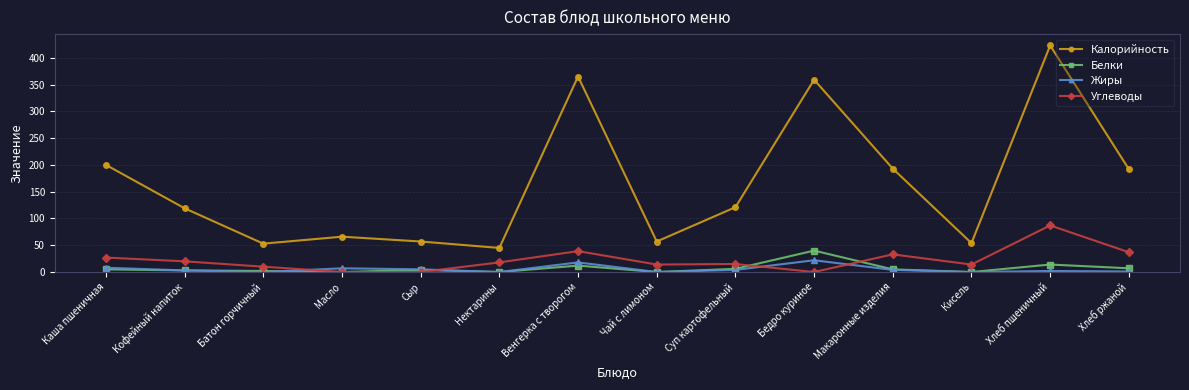

At which category does Углеводы reach its first local peak?

Венгерка с творогом